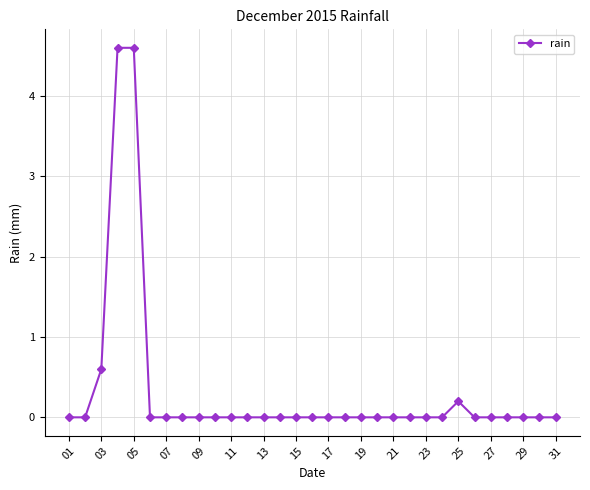

What is the sum of all values?

10.0